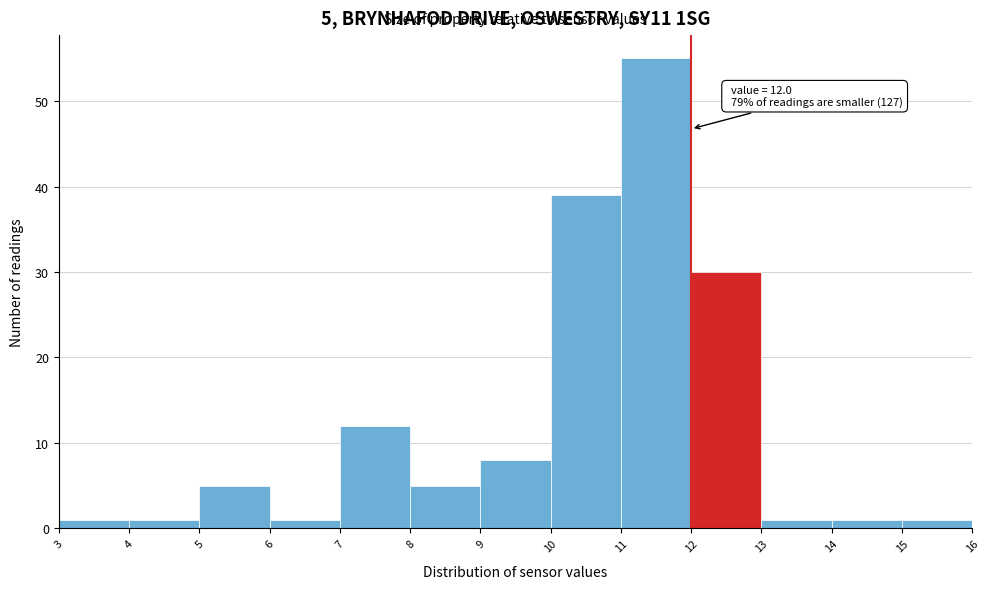

Which range on the x-axis has the tallest bar?

11 to 12